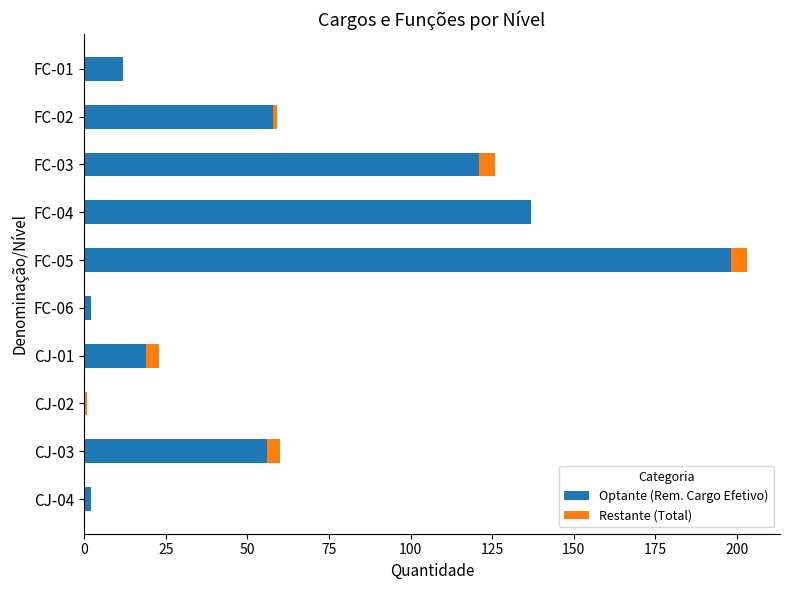

What is the maximum value for Optante (Rem. Cargo Efetivo)?

198